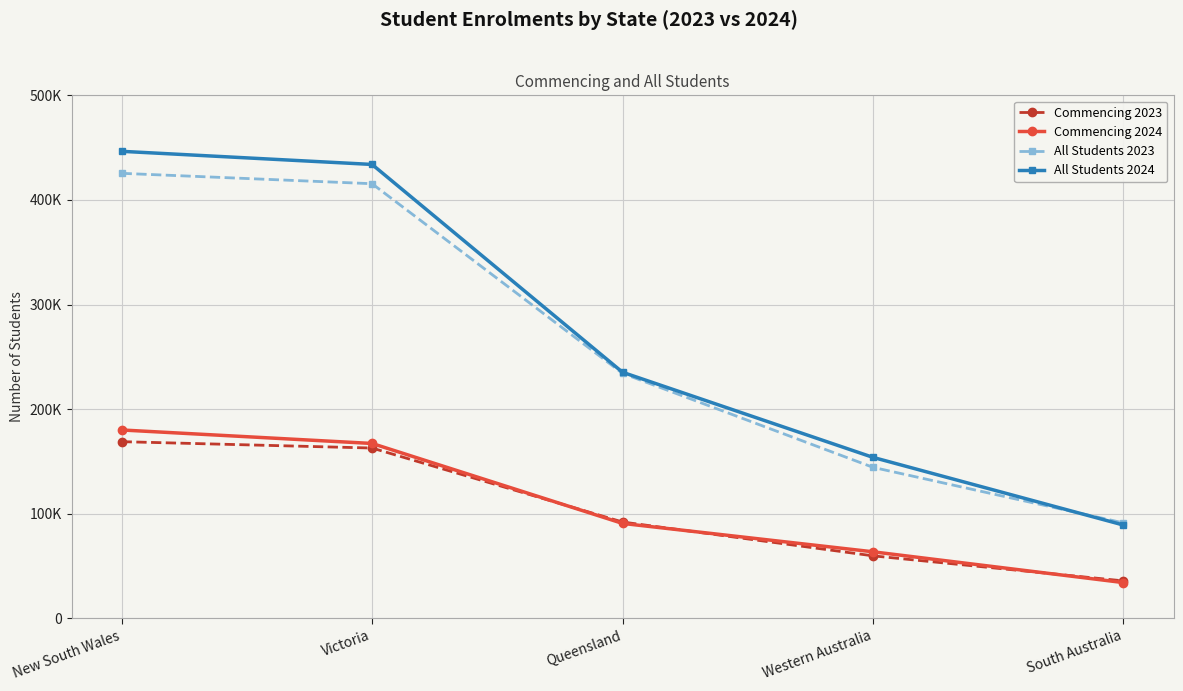

Rank the series by their maximum value, from highest to lowest.

All Students 2024, All Students 2023, Commencing 2024, Commencing 2023